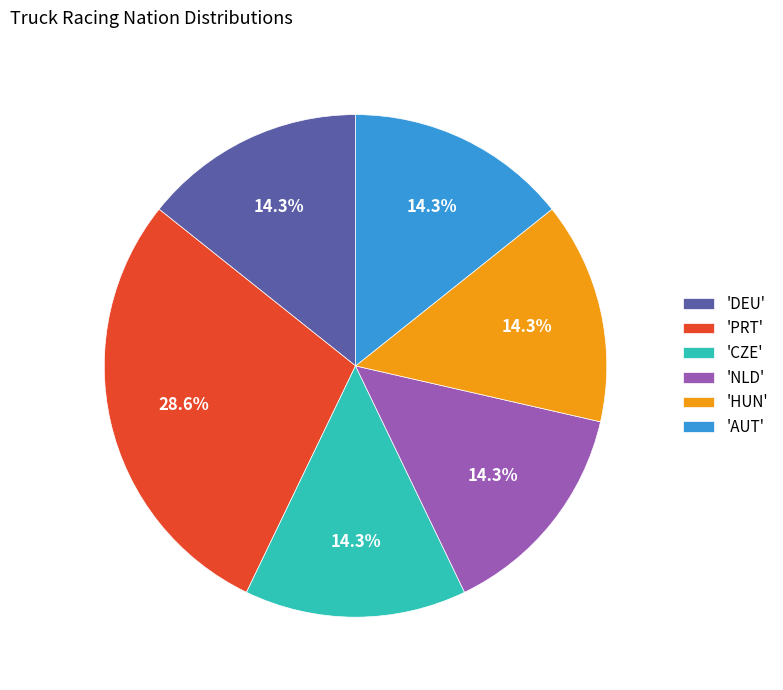

Is there any slice that represents more than half of the pie?

No